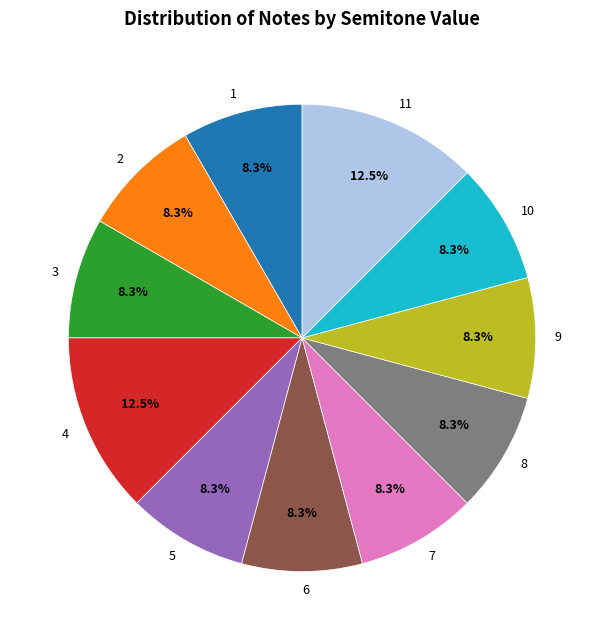

How many segments does this pie chart have?

11